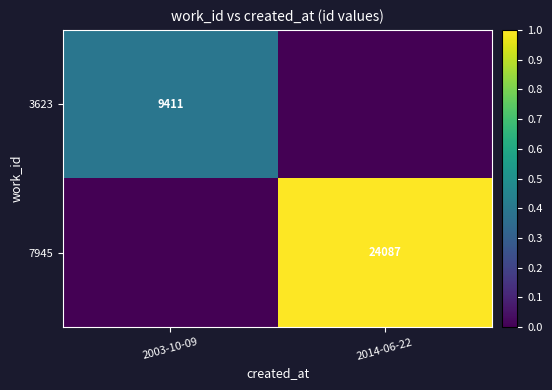

The 7945 series shows 24087 at 2014-06-22. True or false?

True